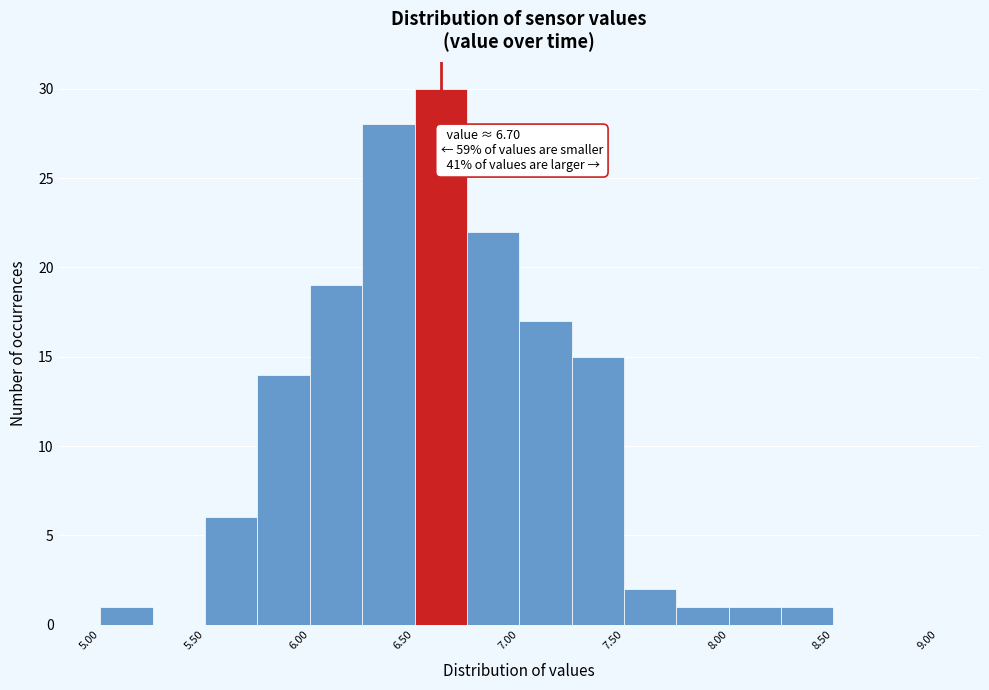

Which range on the x-axis has the tallest bar?

6.50 to 6.75